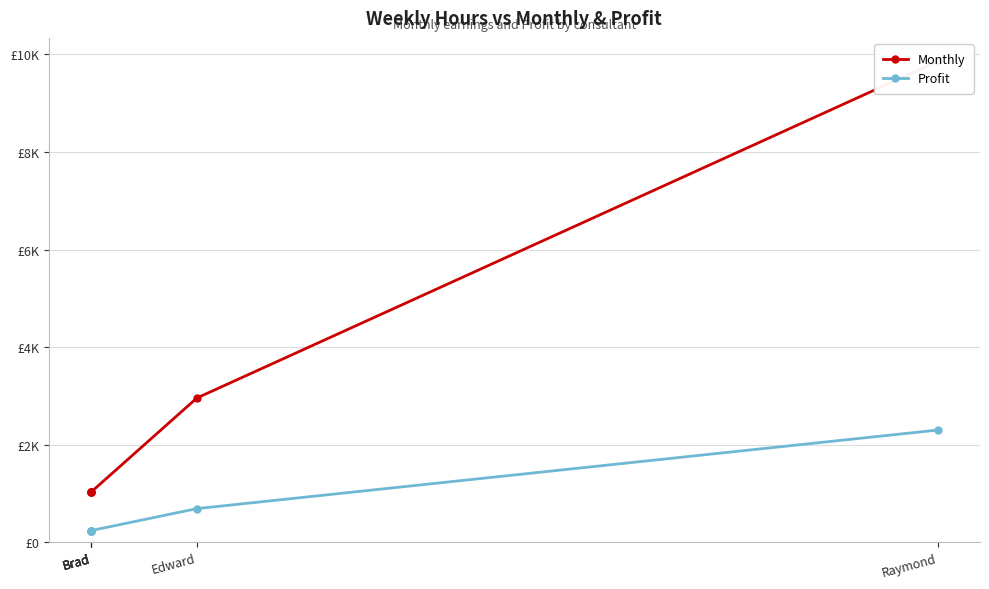

What is the sum of all Profit values?

3950.0